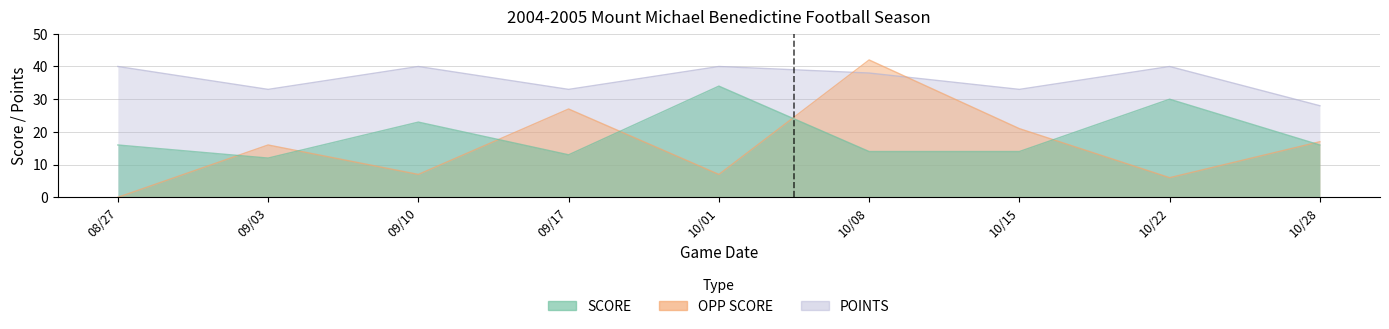

How many values in the POINTS series exceed 38?

4